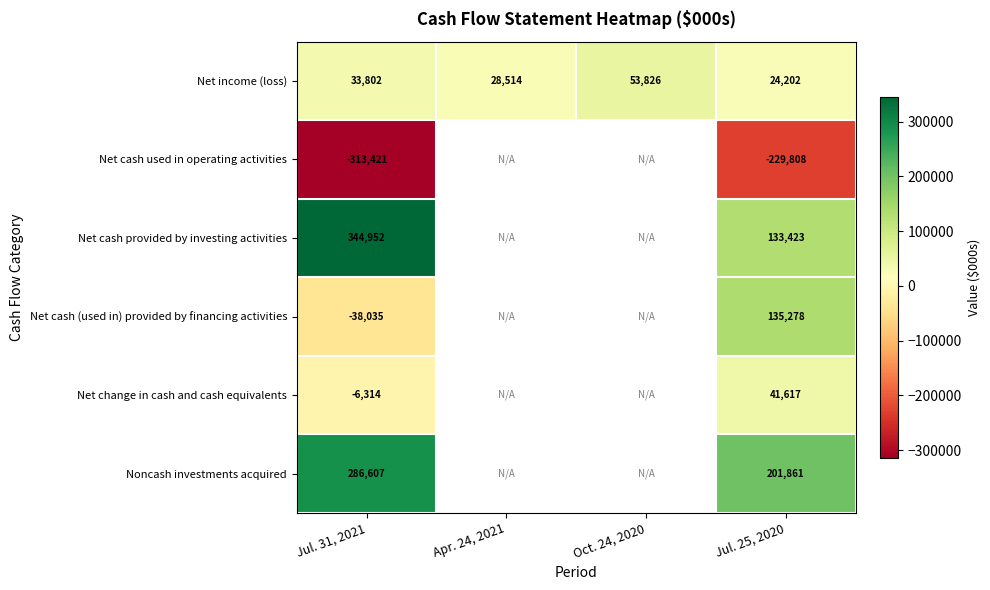

True or false: Net income (loss) has a value of 32120 at Oct. 24, 2020.

False